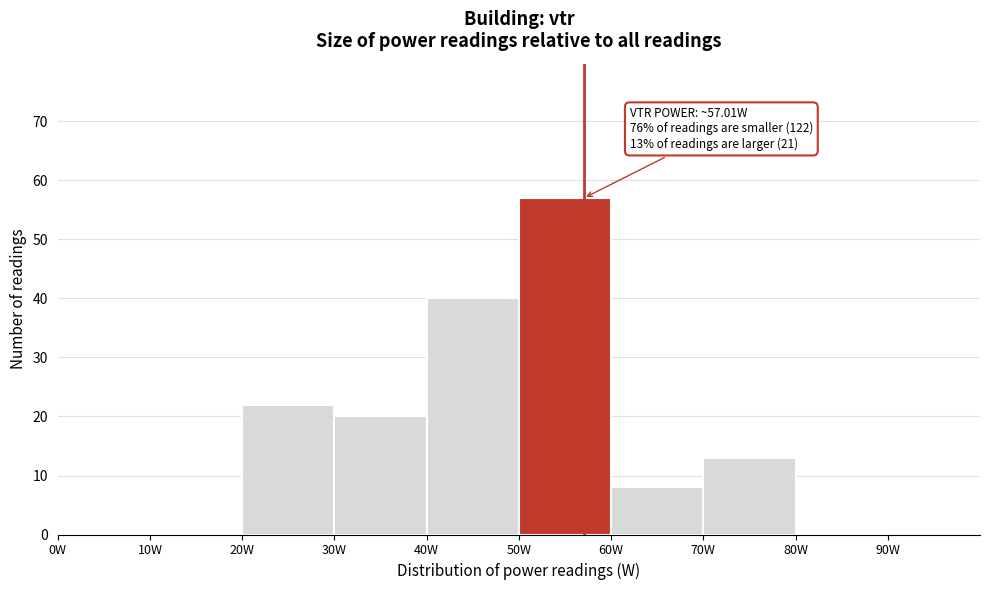

Which range on the x-axis has the tallest bar?

50 to 60